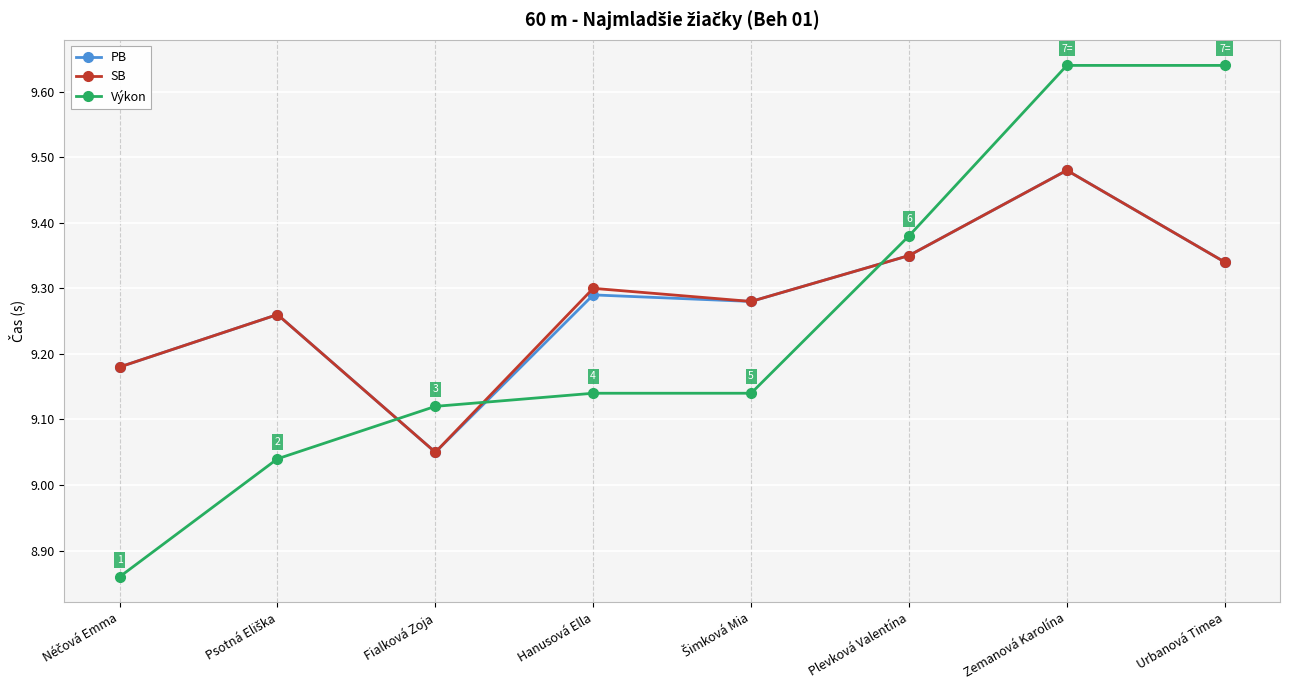

What is the label of the 3rd point from the right?

Plevková Valentína